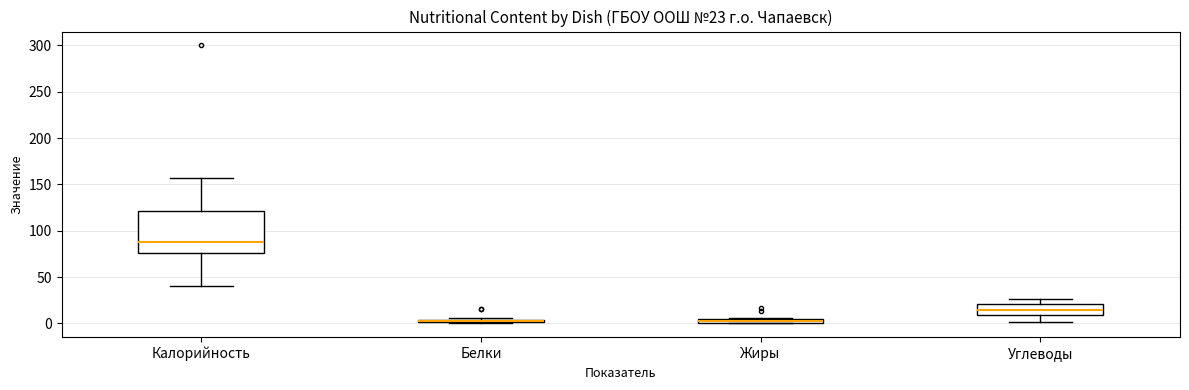

Which box is the tallest, from its lower edge to its upper edge?

Калорийность